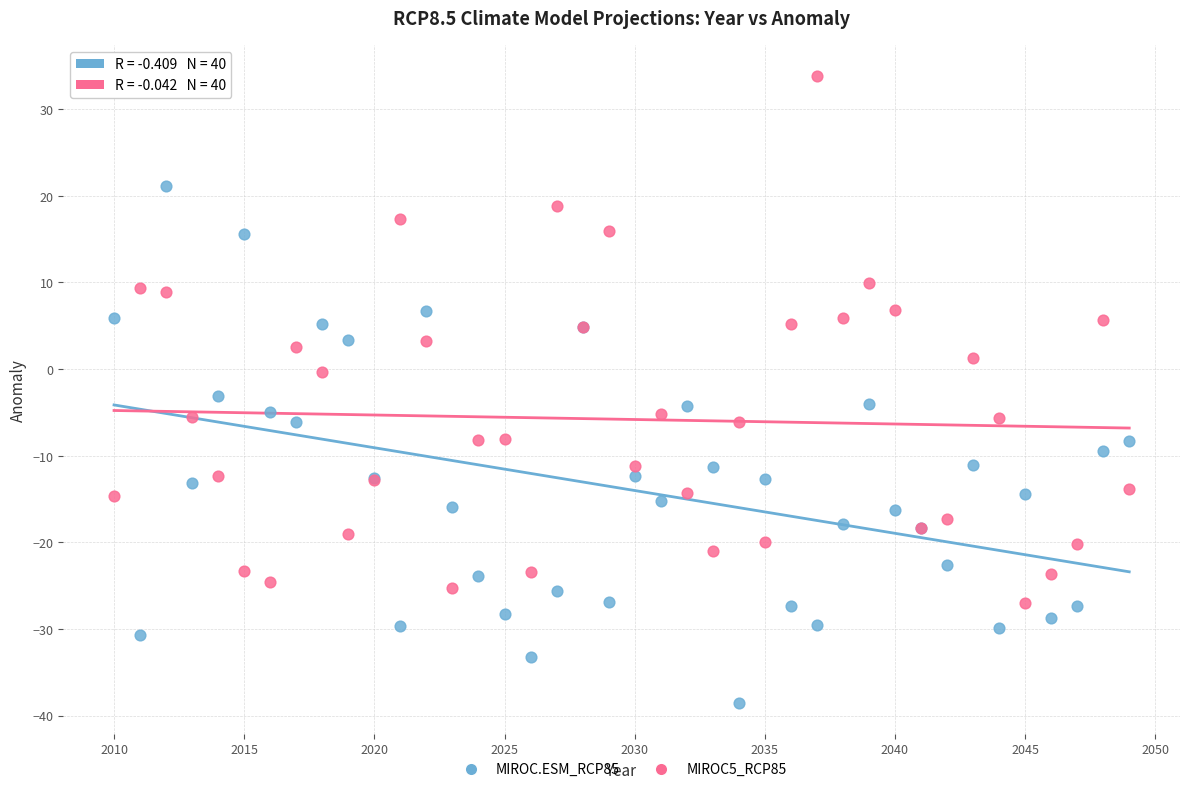

What is the X range (max minus min) for the scatter plot?

39.0